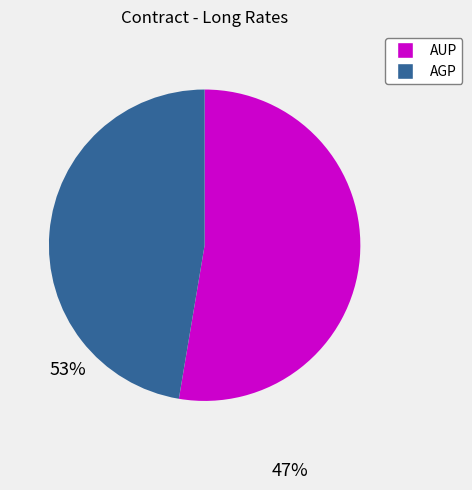

Which has a higher value, AUP or AGP?

AUP